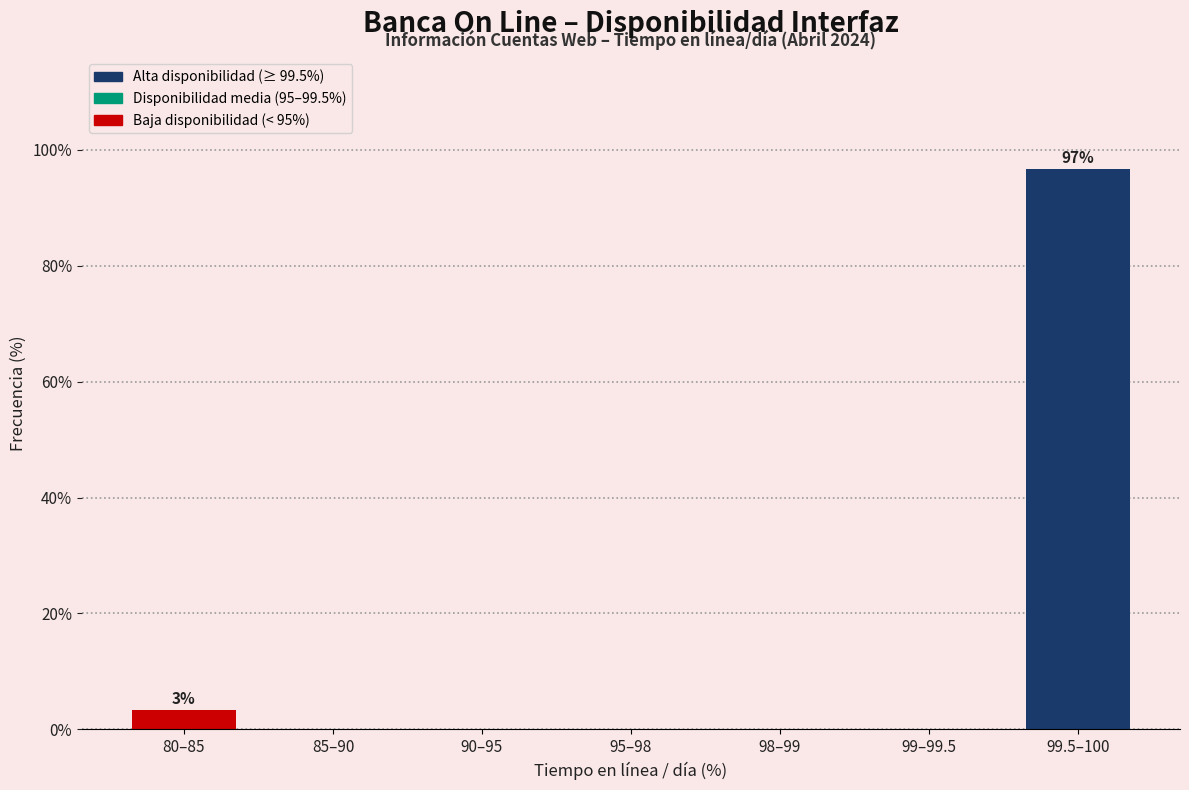

Reading left to right, extract all data points from this chart.

80–85=3.3	85–90=0.0	90–95=0.0	95–98=0.0	98–99=0.0	99–99.5=0.0	99.5–100=96.7